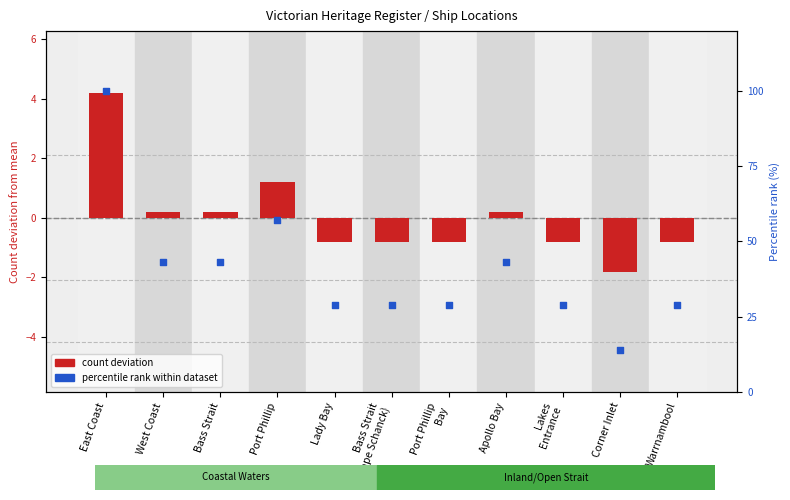

Which series has the widest spread of Y values?

Percentile rank within dataset